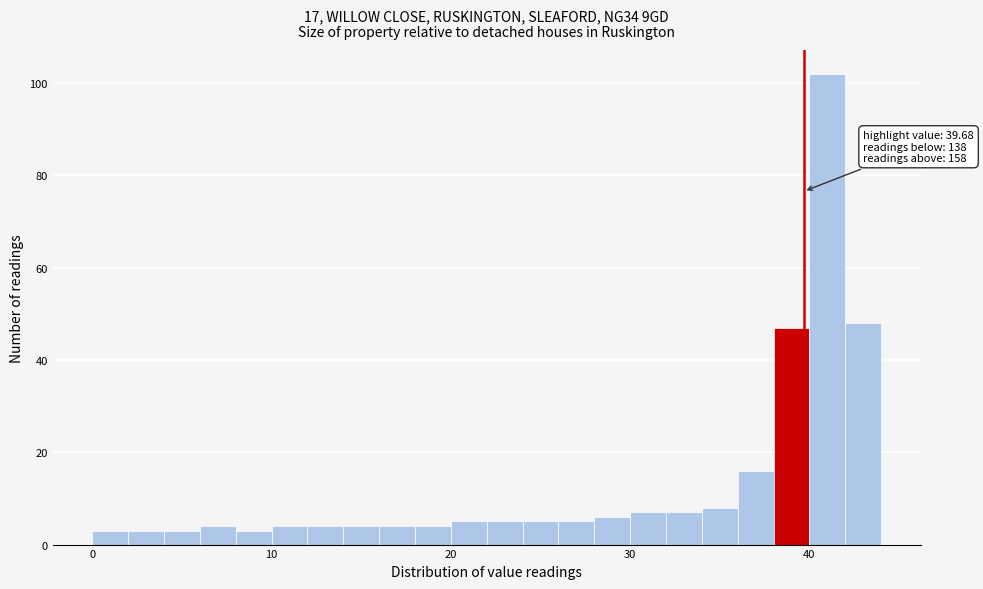

Read against the x-axis, roughly where is the centre of the tallest bar?

41